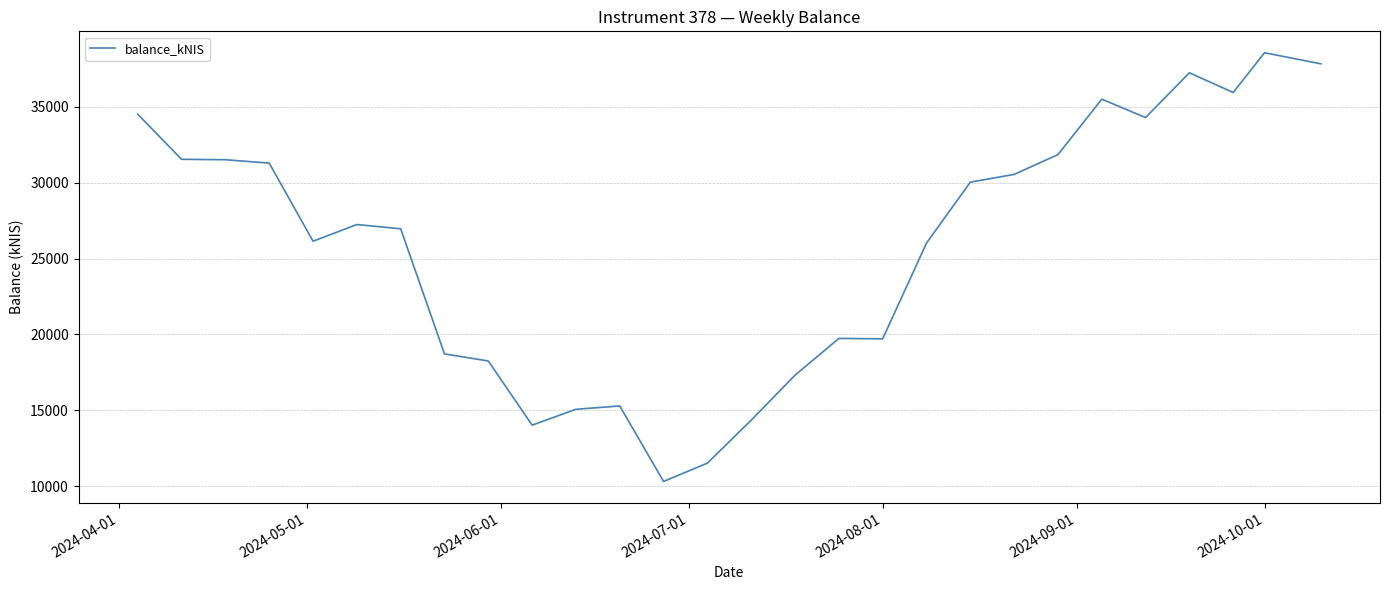

What is the maximum value shown in the chart?

38575.4